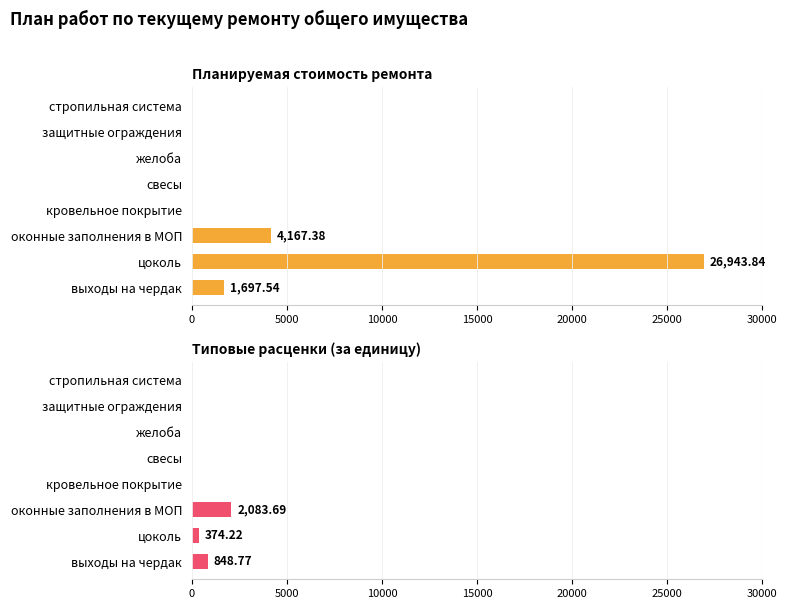

How many bars are there in total?

16